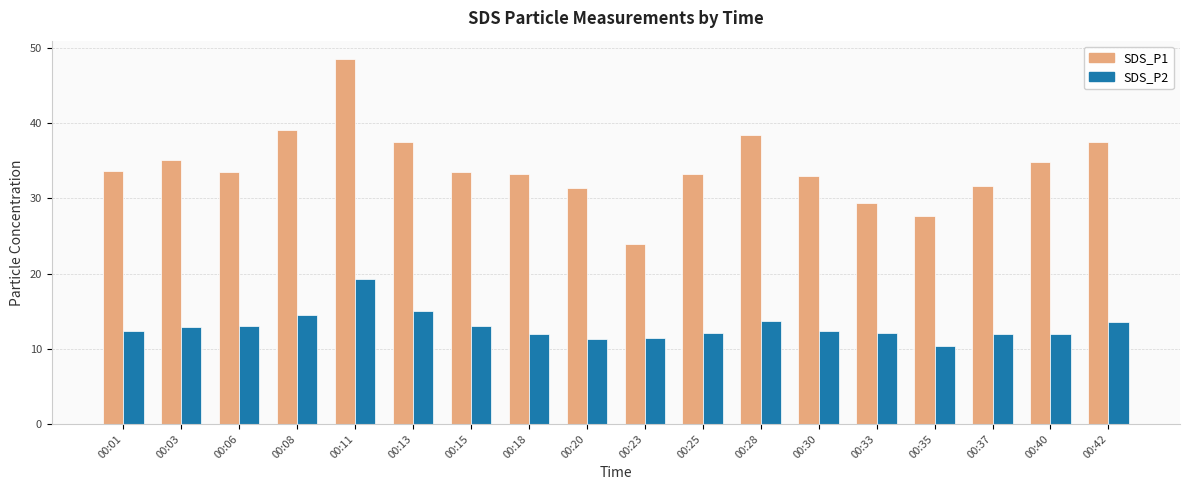

The SDS_P2 series shows 10.3 at 00:35. True or false?

True